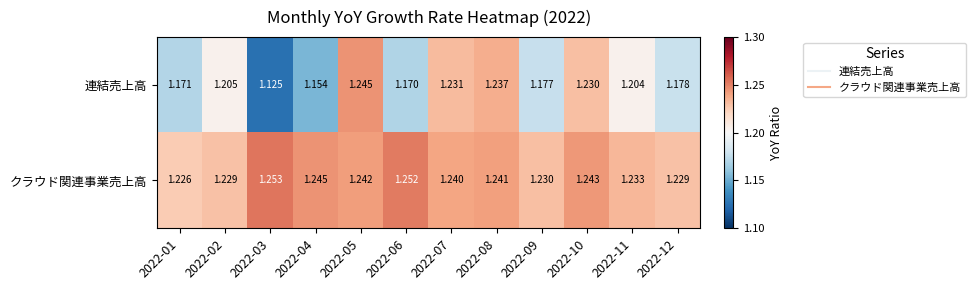

Rank the series by their average value, from highest to lowest.

クラウド関連事業売上高, 連結売上高